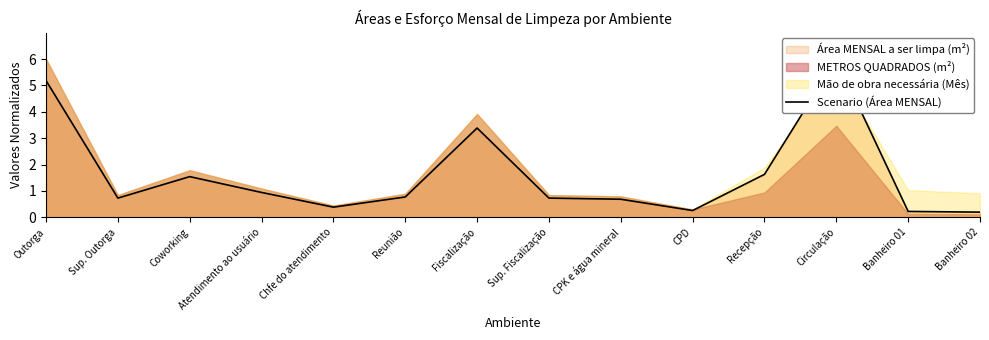

Reading left to right, transcribe all the data shown in this chart.

Outorga=5.2	Sup. Outorga=0.7	Coworking=1.5	Atendimento ao usuário=0.9	Chfe do atendimento=0.4	Reunião=0.8	Fiscalização=3.4	Sup. Fiscalização=0.7	CPK e água mineral=0.7	CPD=0.3	Recepção=1.6	Circulação=6.0	Banheiro 01=0.2	Banheiro 02=0.2